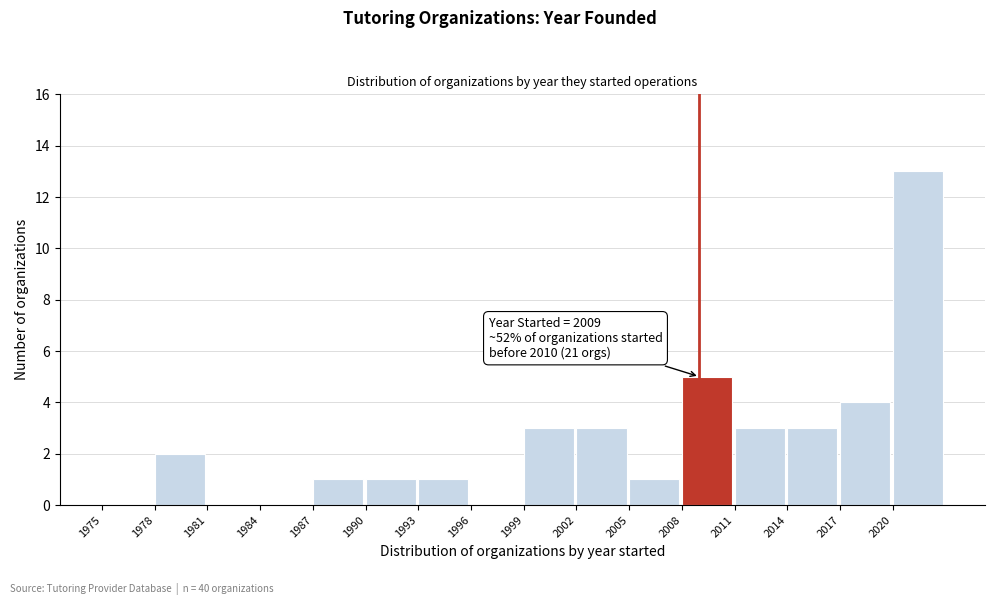

Over which range of the x-axis is the bar tallest?

2020 to 2023